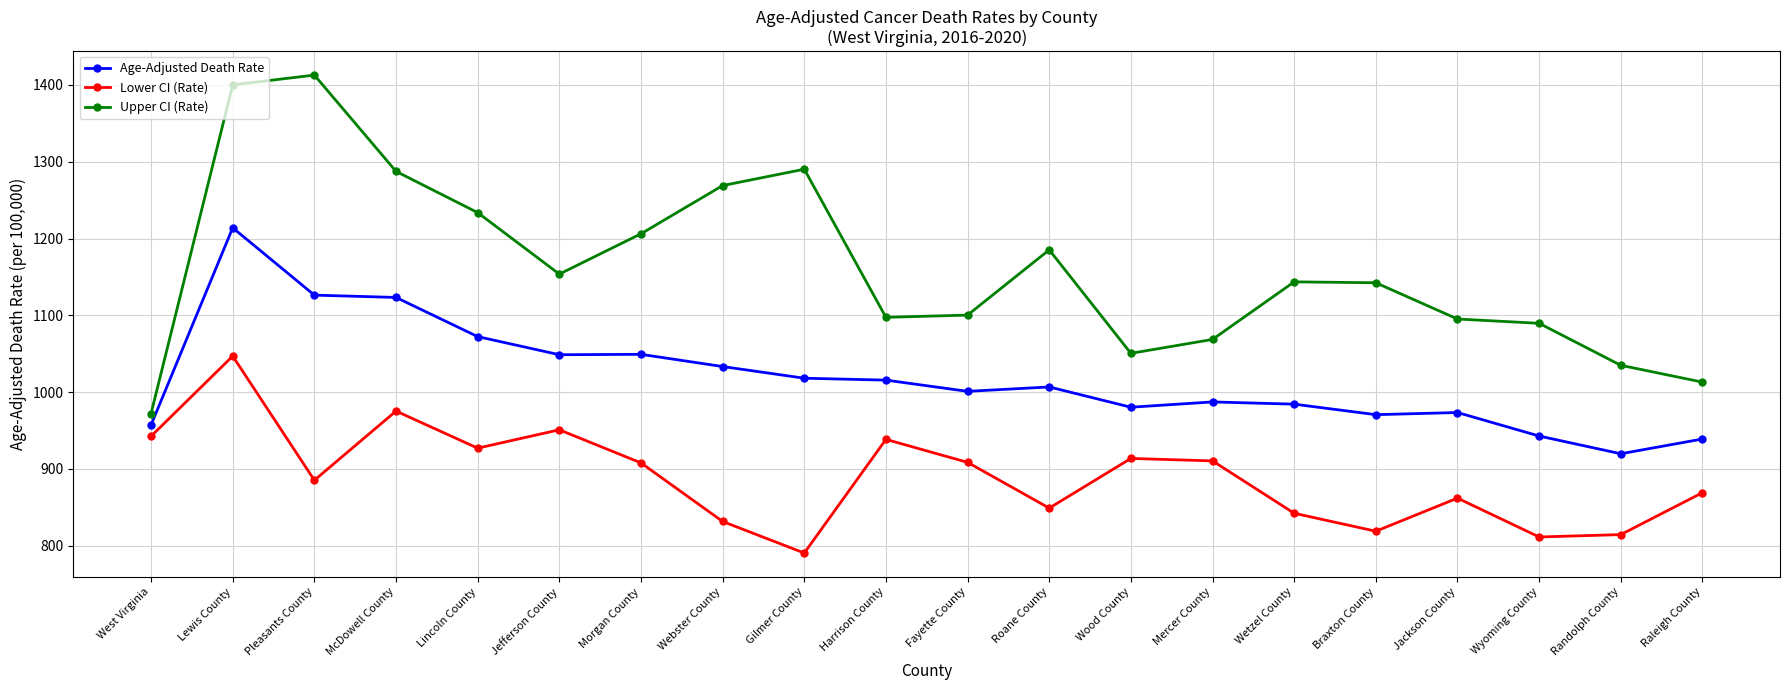

Rank the series by their average value, from highest to lowest.

Upper CI (Rate), Age-Adjusted Death Rate, Lower CI (Rate)